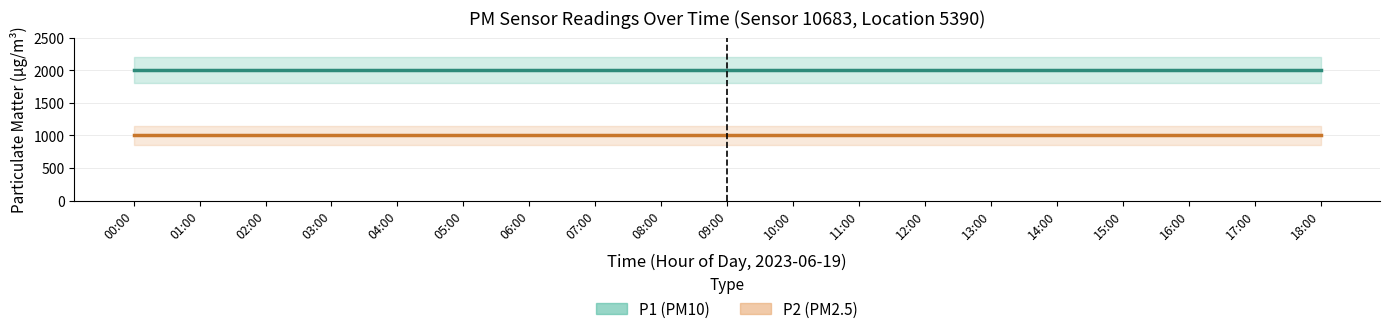

What is the sum of all P1 values?

37998.1